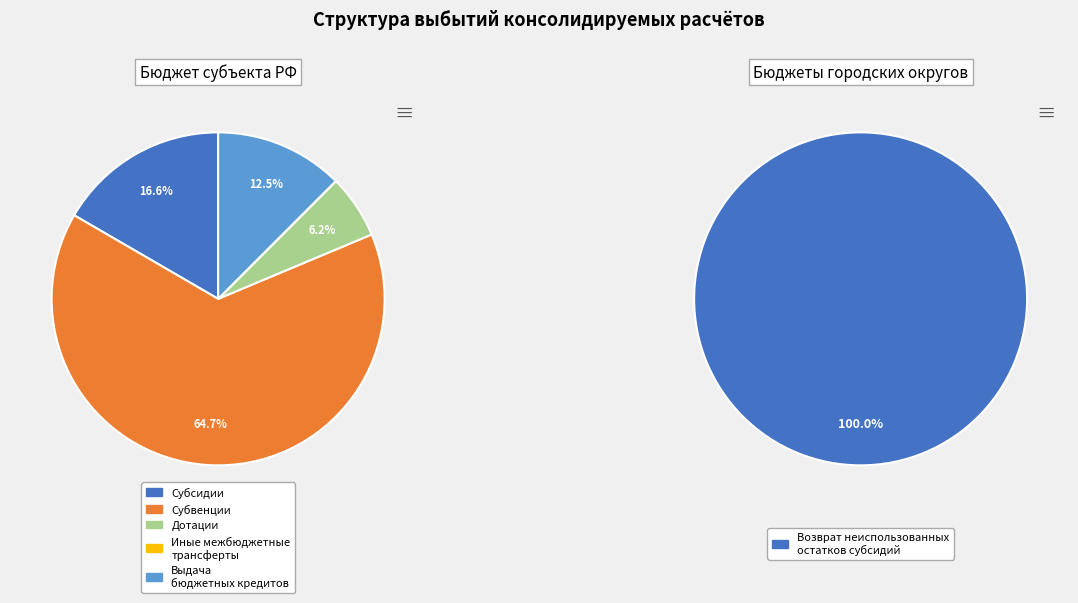

Does Субвенции represent more than half of the total?

Yes